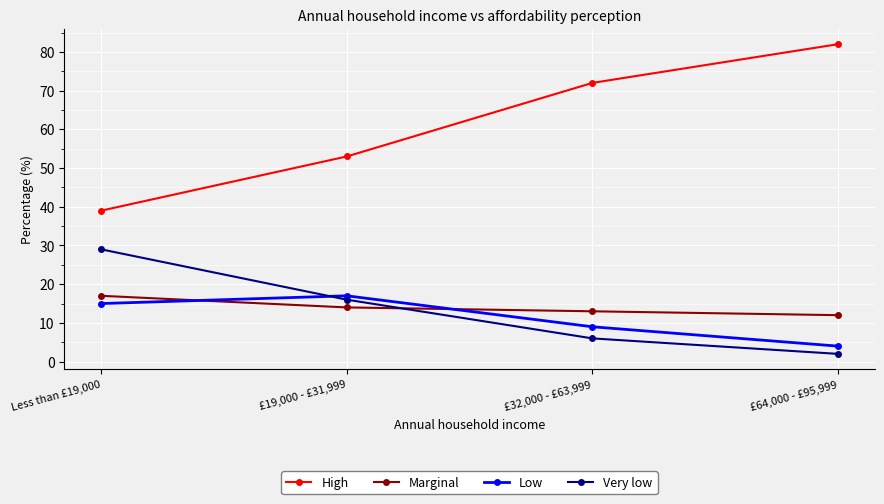

At how many categories does at least one series exceed 22?

4